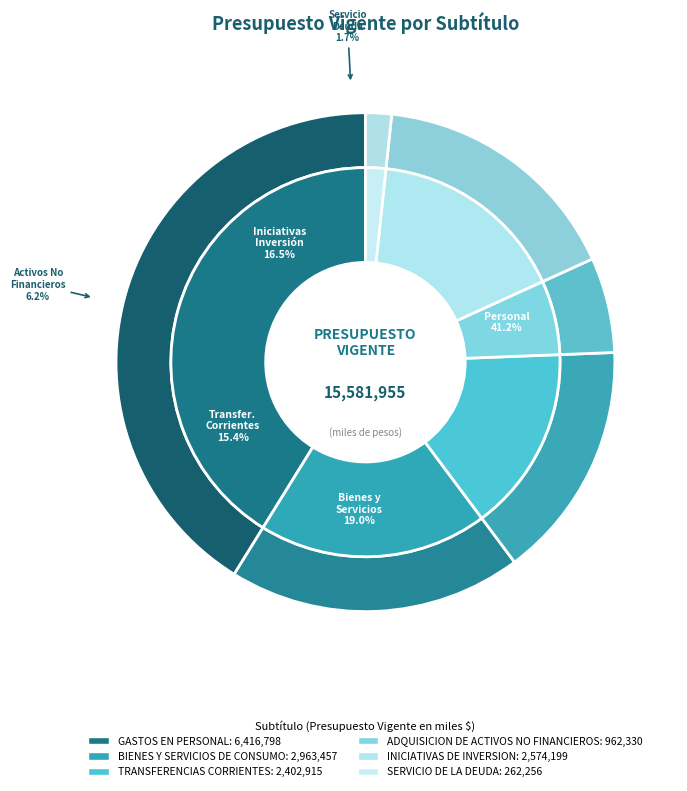

What percentage is the GASTOS EN PERSONAL slice, to the nearest percent?

41%